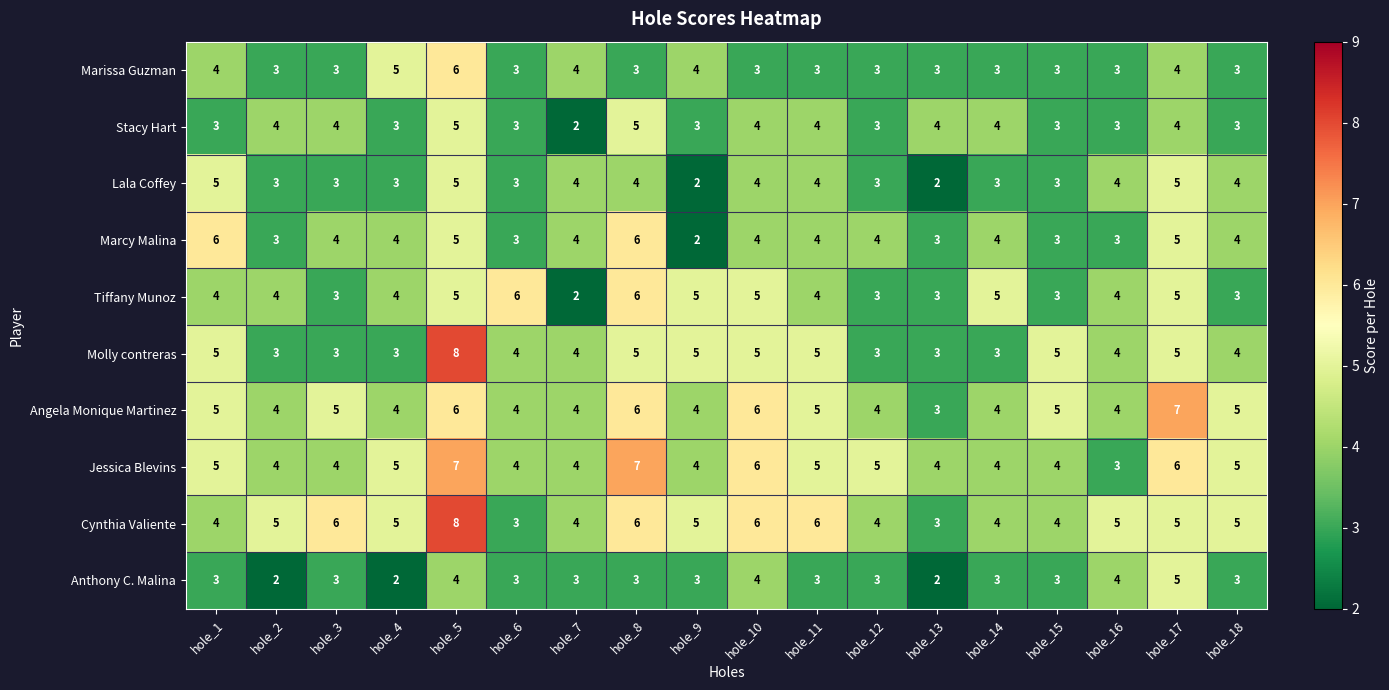

How many distinct data groups are displayed?

10